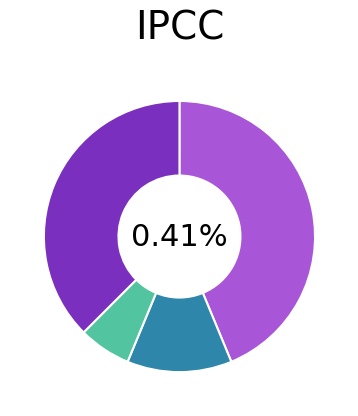

Which category has the biggest portion of the pie?

Obstacles